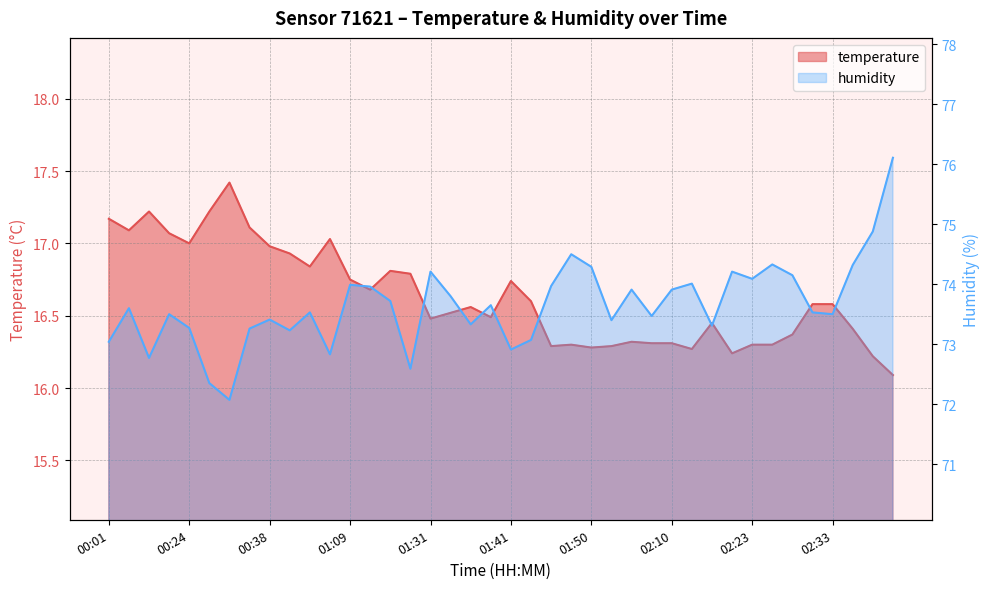

At which label is humidity closest to 74?

01:09